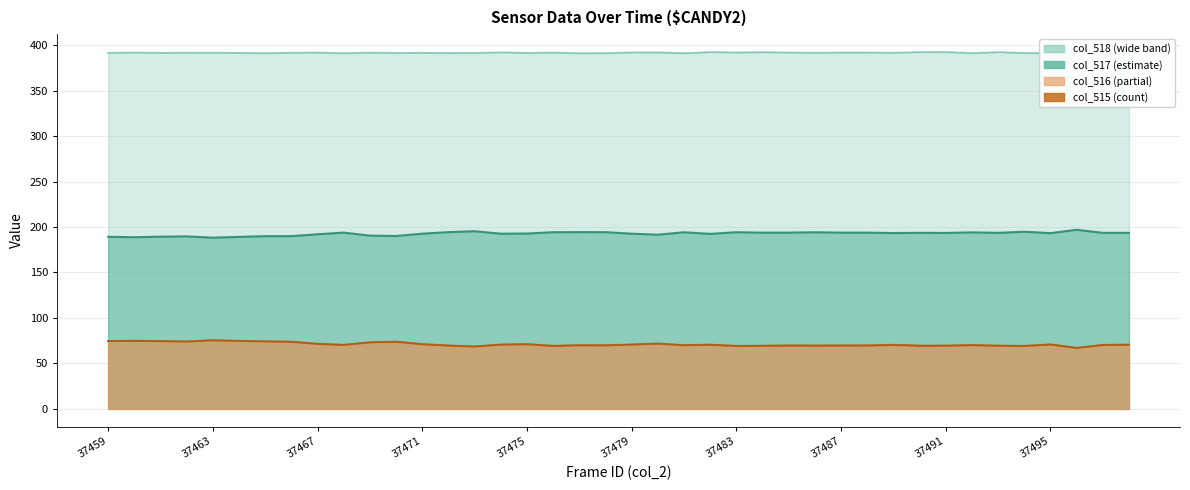

Does the chart have visible grid lines?

Yes